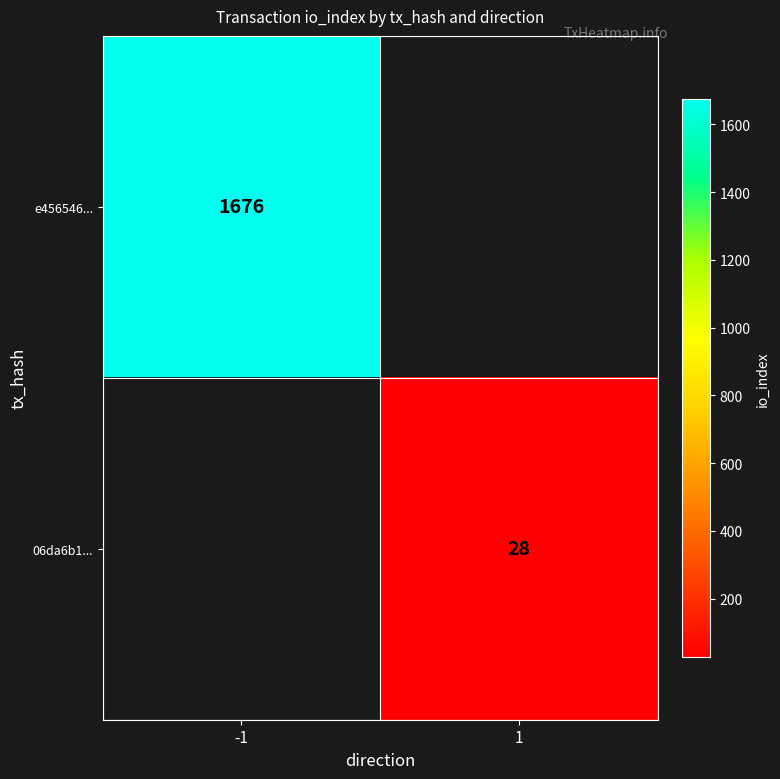

The value of e456546... at -1 is 804. True or false?

False